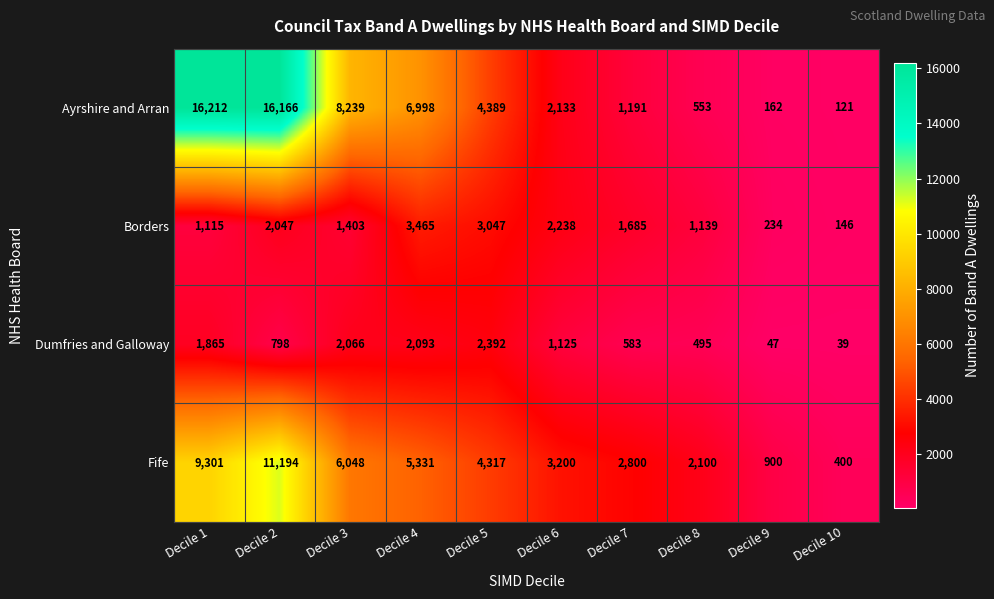

What is the difference between the maximum and minimum values in the Borders series?

3319